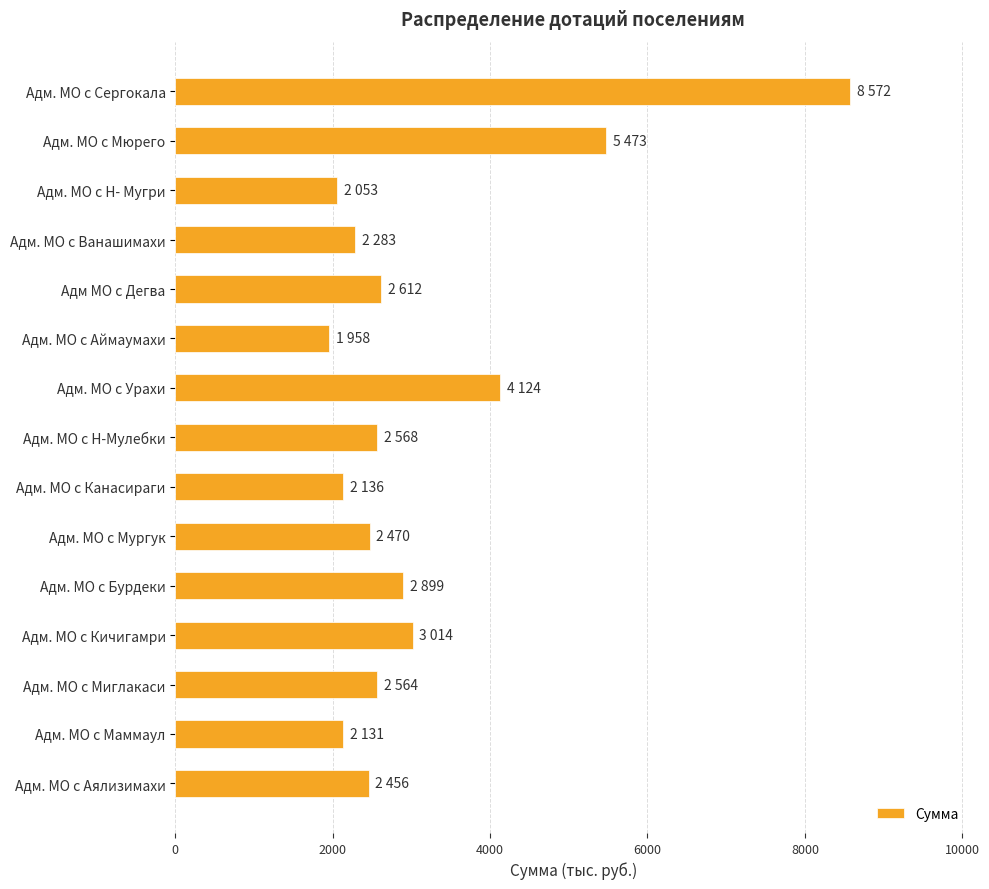

What is the label of the 4th bar from the top?

Адм. МО с Ванашимахи